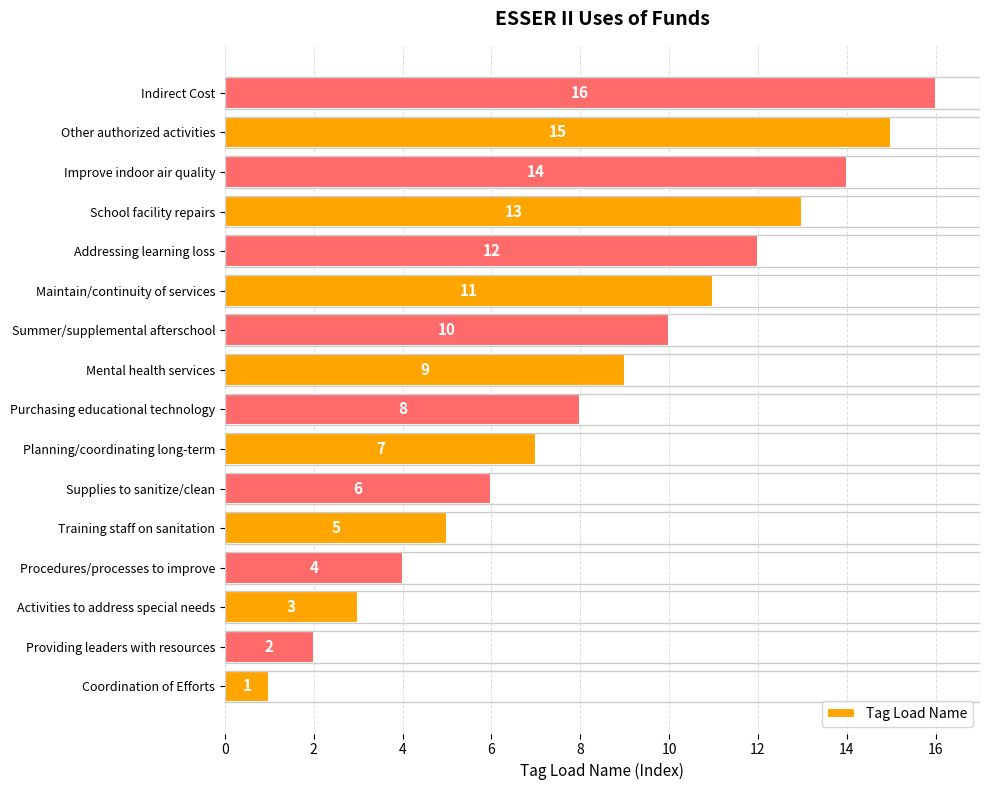

How many values are below 9?

8